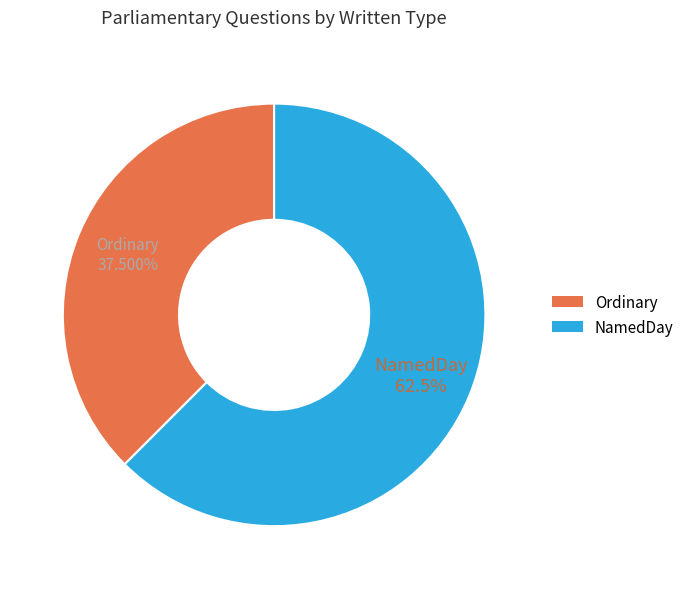

Does any single category account for the majority?

Yes